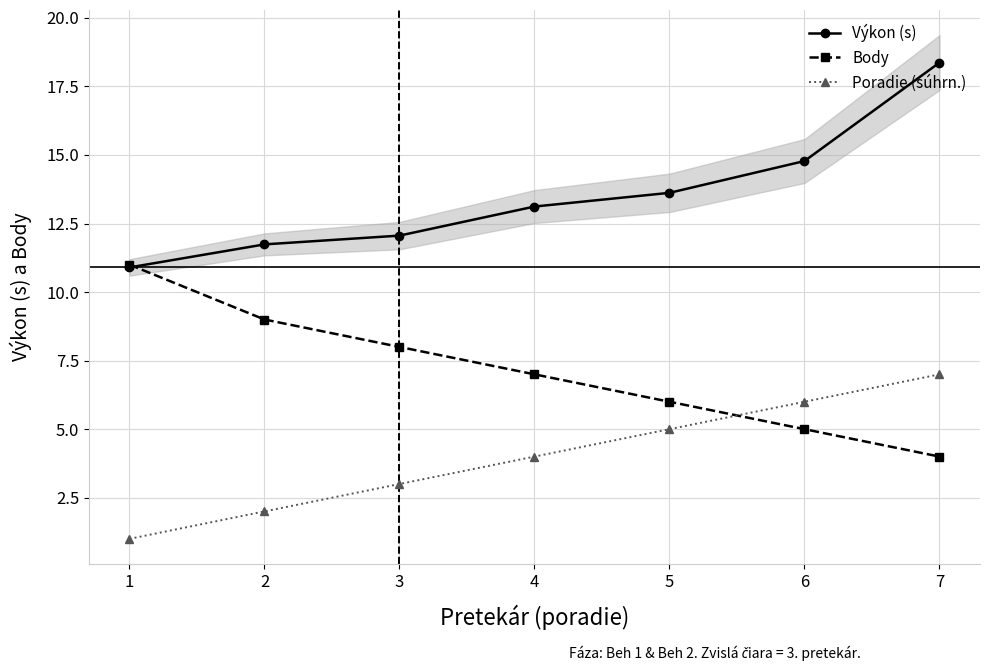

How many data points in Výkon (s) are above 13?

4